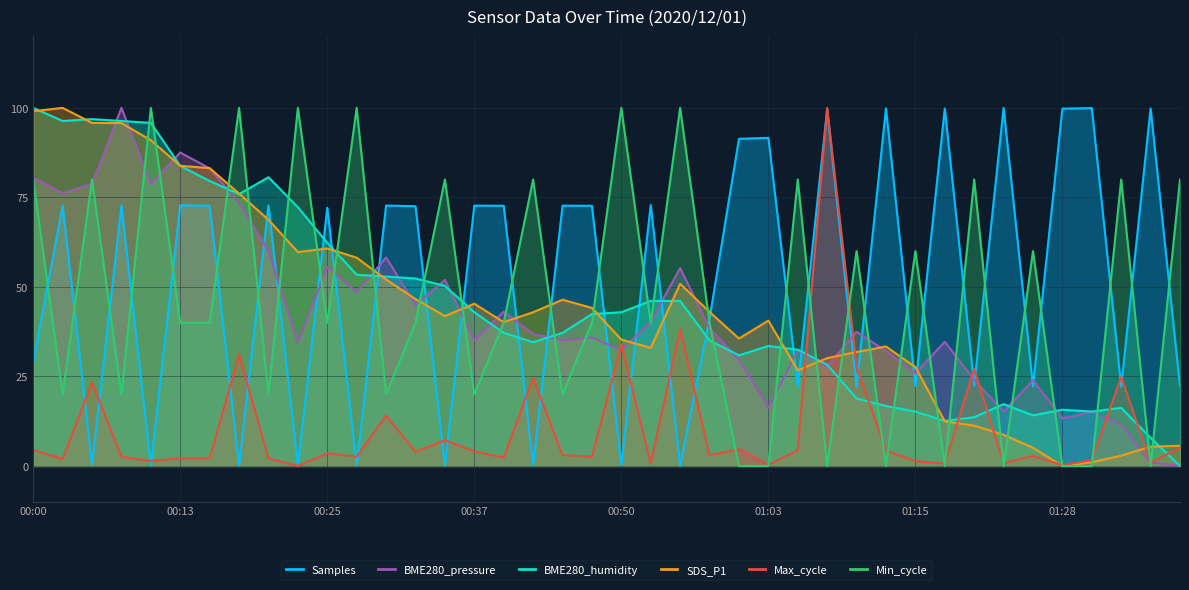

Where does the BME280_pressure series first go above 36?

00:00